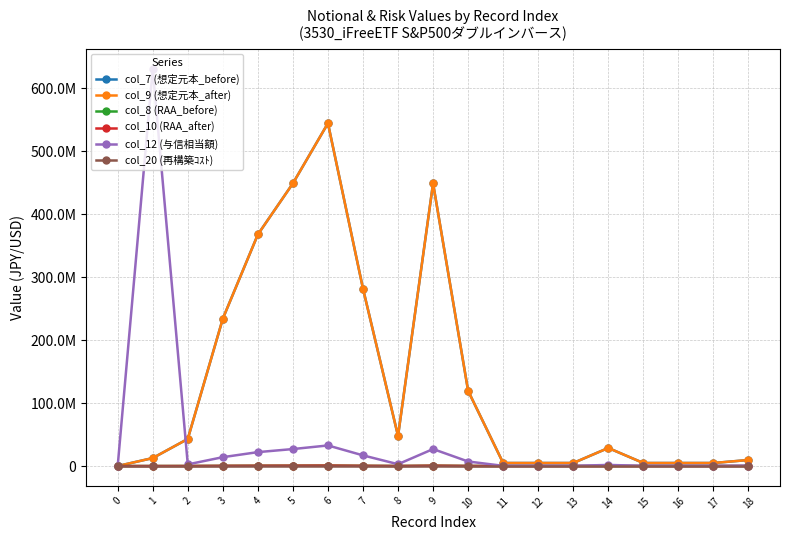

True or false: col_9 (想定元本_after) and col_8 (RAA_before) cross at least once.

False